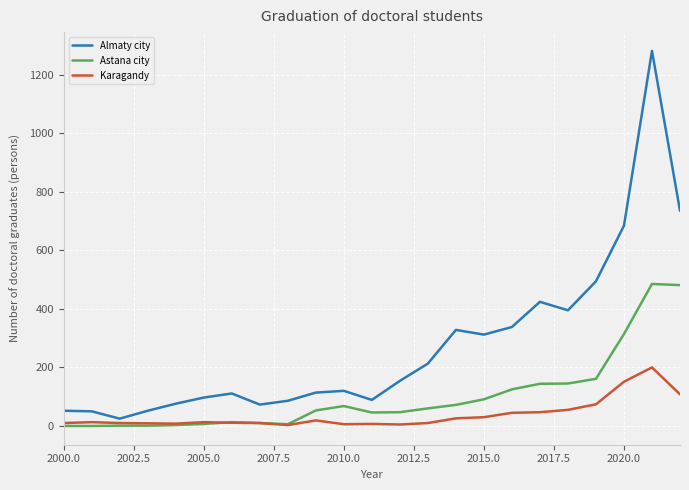

Which series has the widest spread of values?

Almaty city